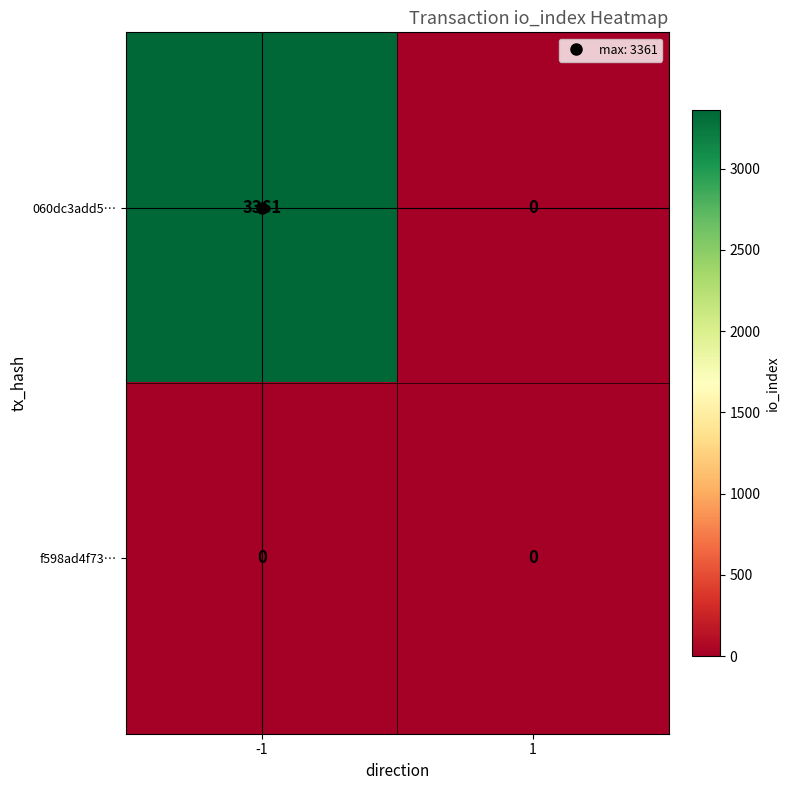

The 060dc3add5… series shows 2262 at 1. True or false?

False